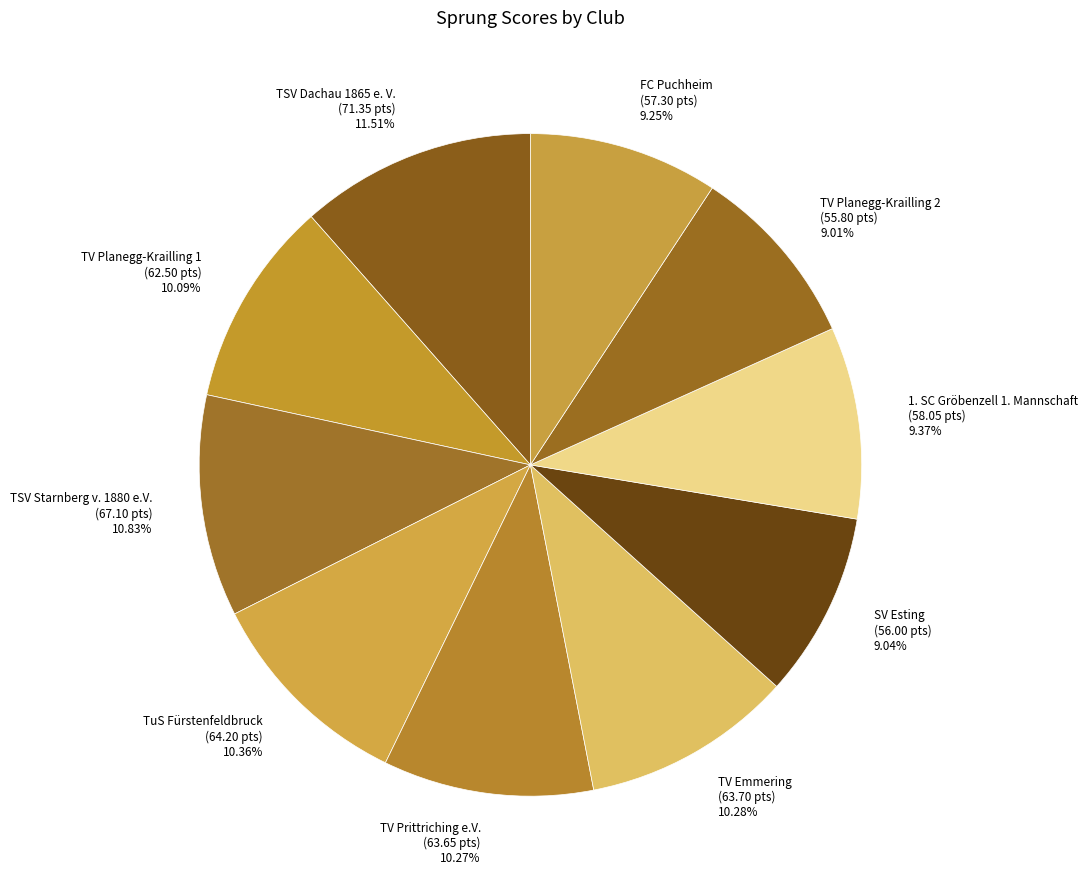

How much of the chart is everything except TV Planegg-Krailling 2?

91.0%